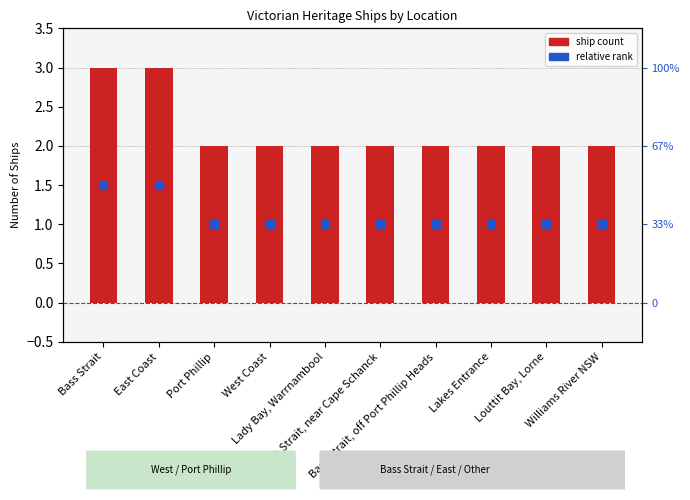

What is the difference between the maximum and second lowest values?

1